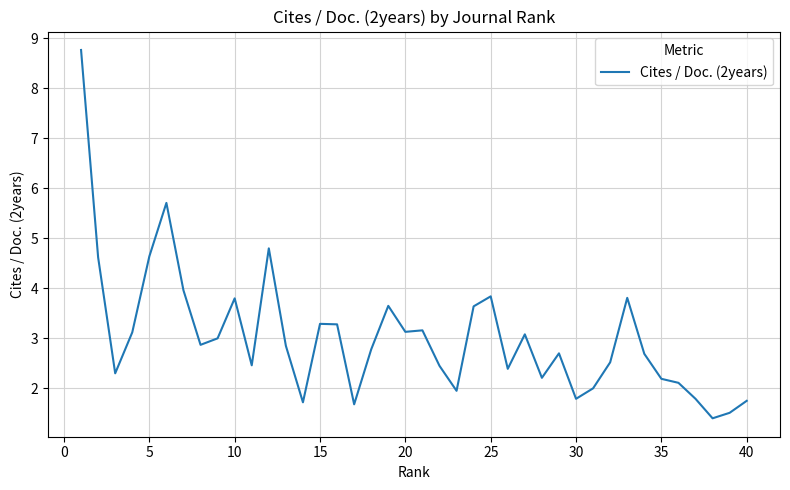

What is the smallest value displayed?

1.4